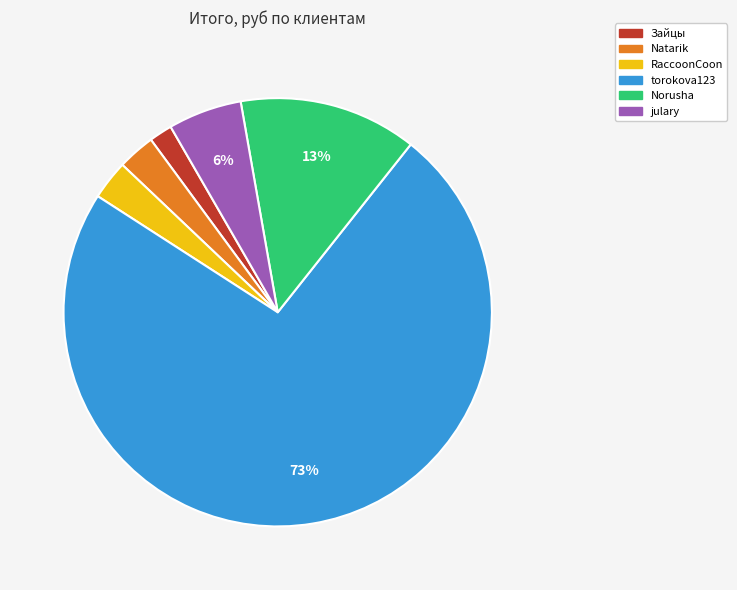

To the nearest percent, what portion does Natarik represent?

3%